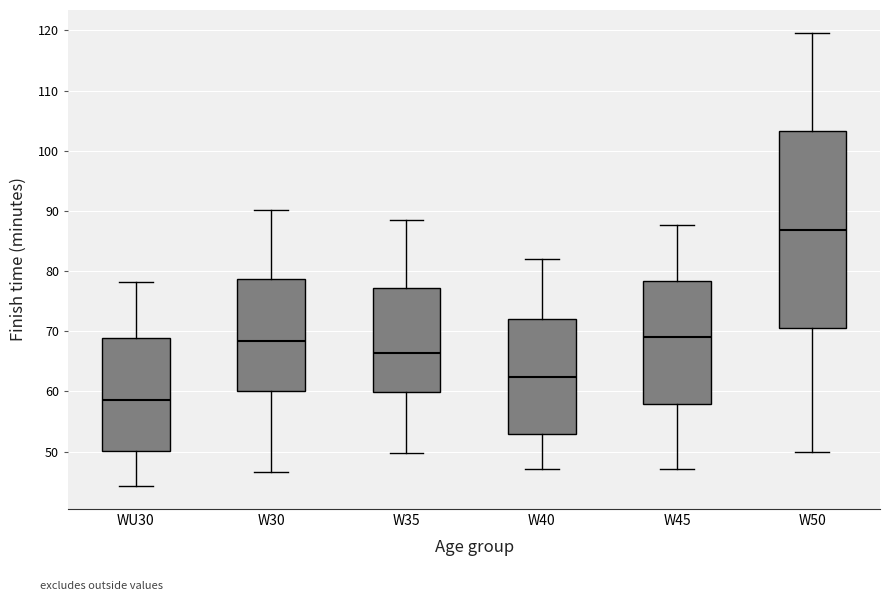

Where is the upper edge of the box for W35 on the y-axis? The values are not printed on the chart, so give them approximately, as read against the axis.

77